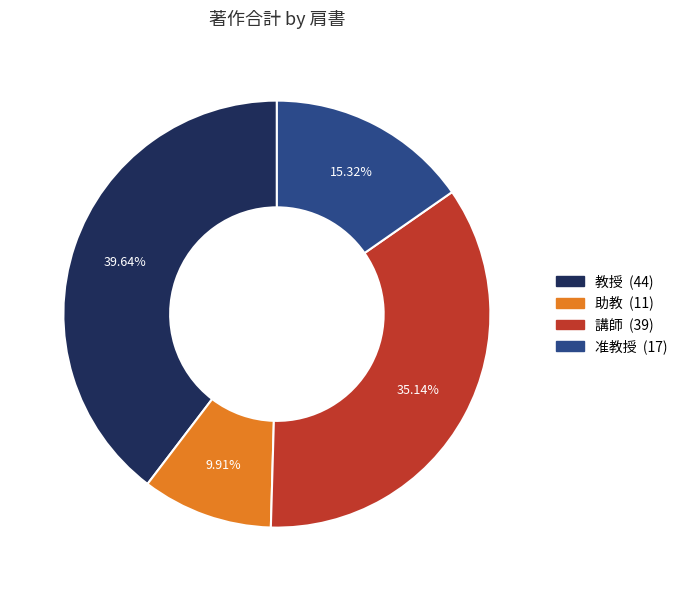

Does any single category account for the majority?

No